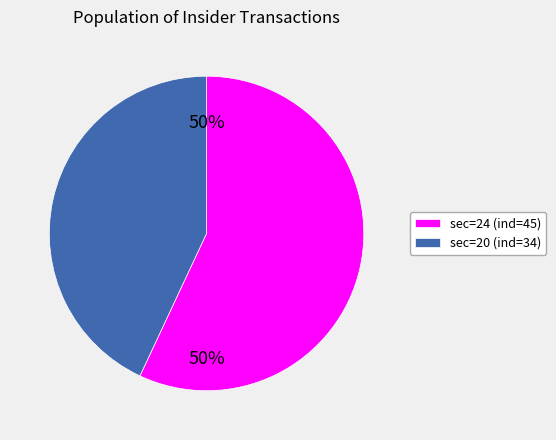

Is it true that sec=20 (ind=34) is 43% of the pie?

True